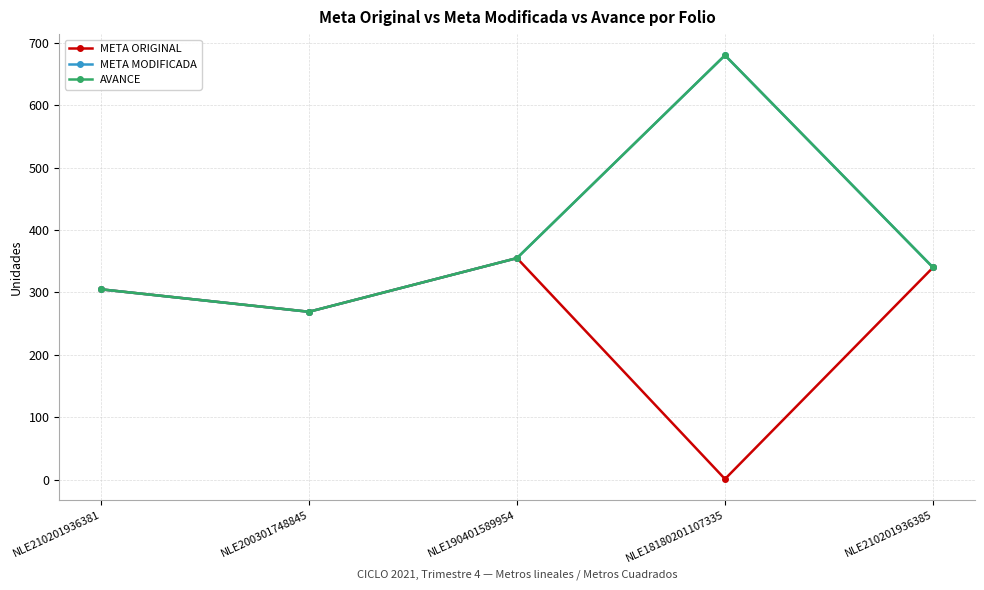

What is the average value of the META ORIGINAL series?

254